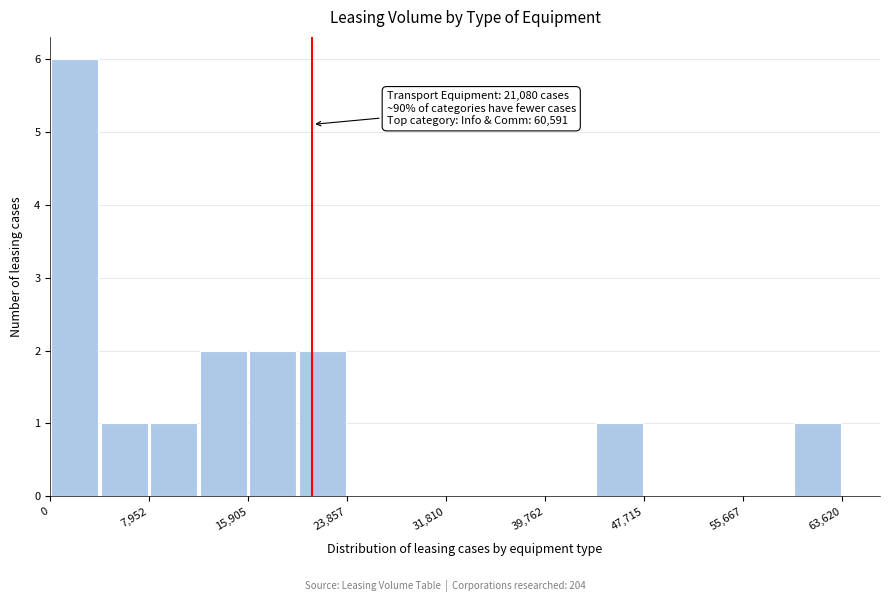

Around what value on the x-axis is the tallest bar? Give the approximate position of its centre, as read against the axis.

2000